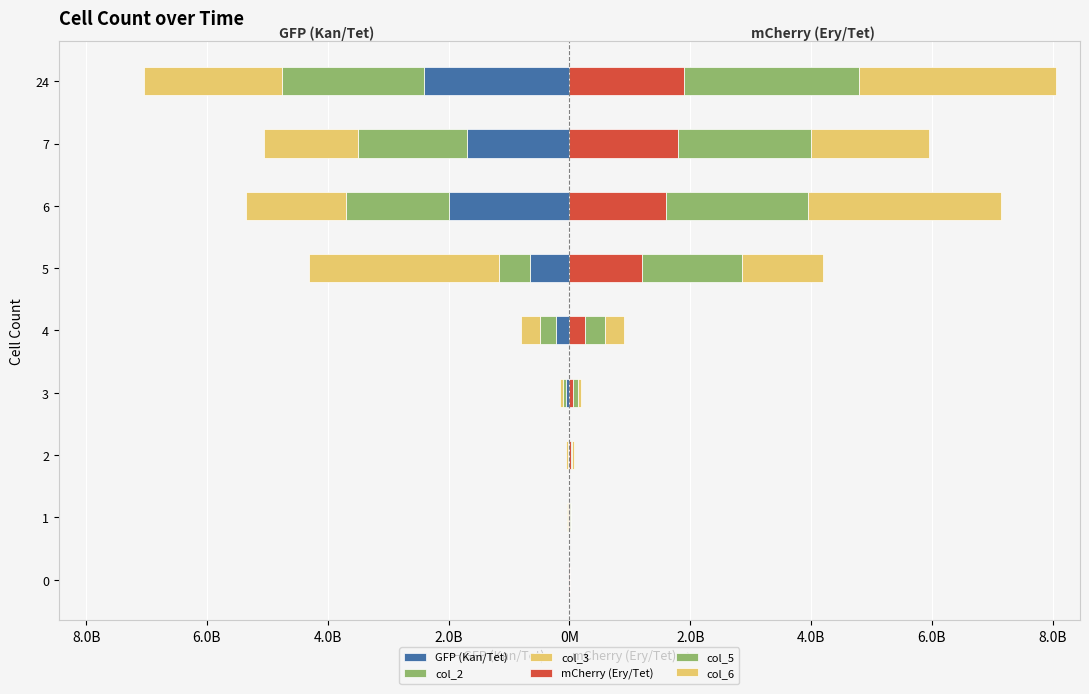

What is the average value of the GFP (Kan/Tet) series?

-785277778